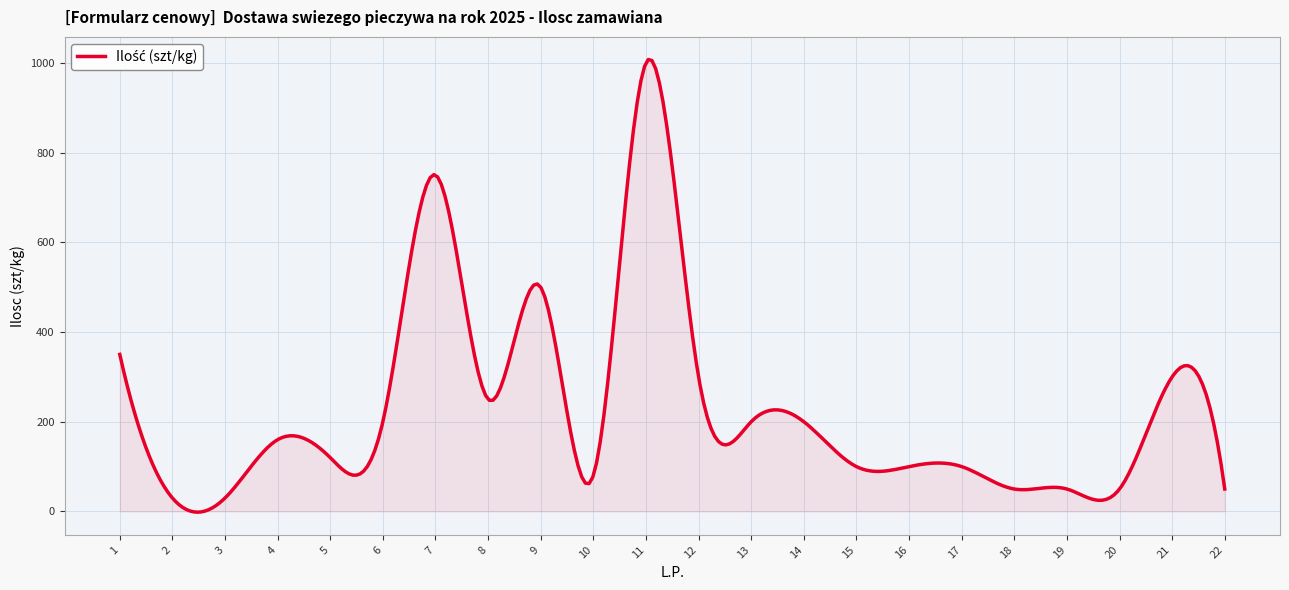

What is the maximum value shown in the chart?

1007.3